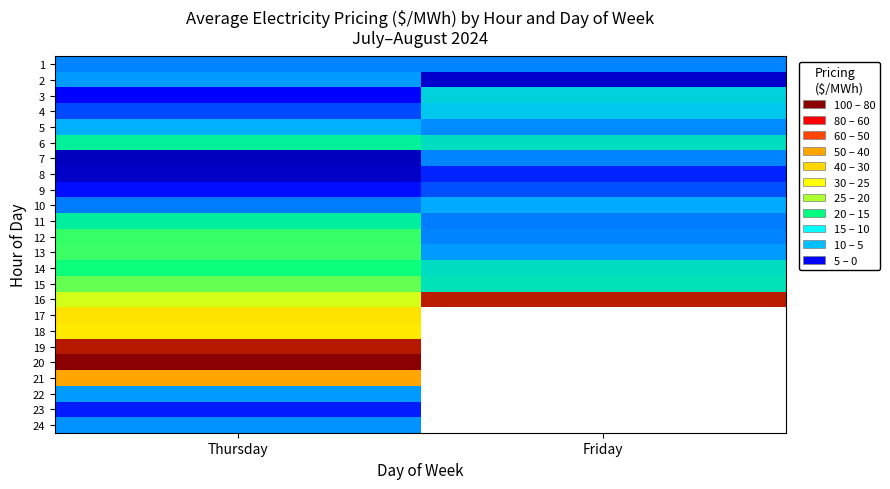

Where does the 8 series first go above 16?

Friday